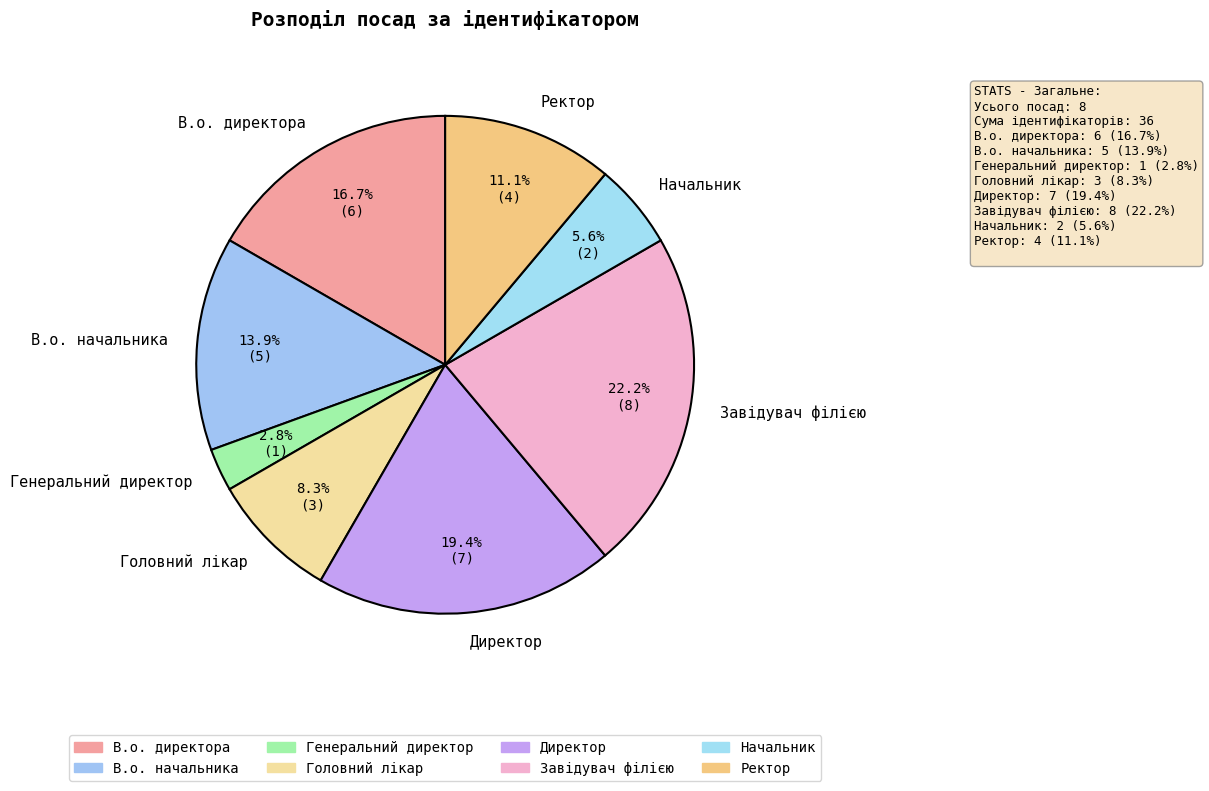

Which has a higher value, Генеральний директор or Начальник?

Начальник